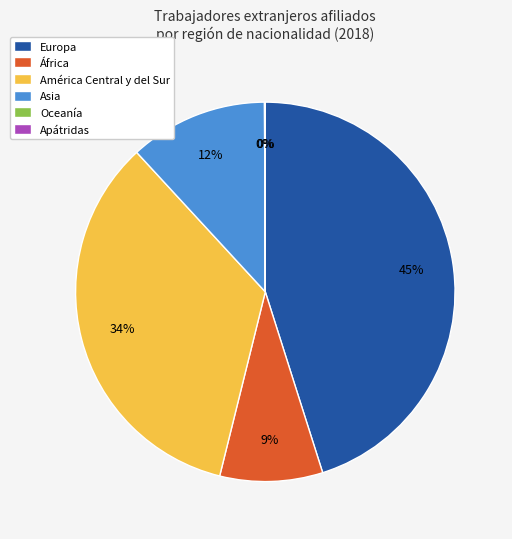

To the nearest percent, what is the difference between the largest and smallest slice percentages?

45%